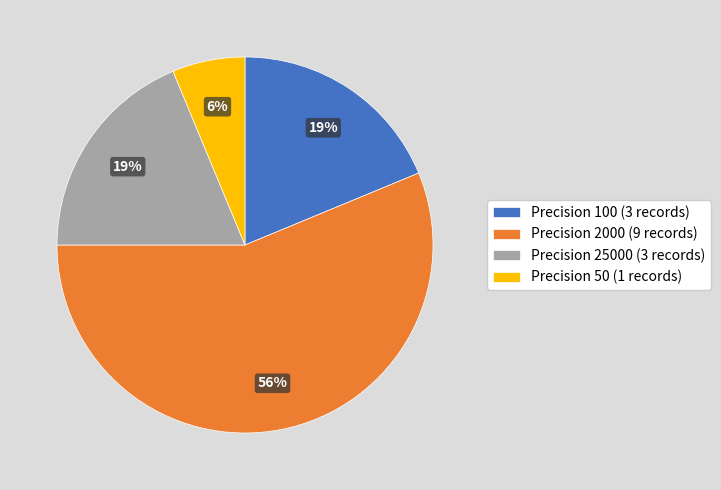

Between Precision 50 (1 records) and Precision 25000 (3 records), which is larger?

Precision 25000 (3 records)